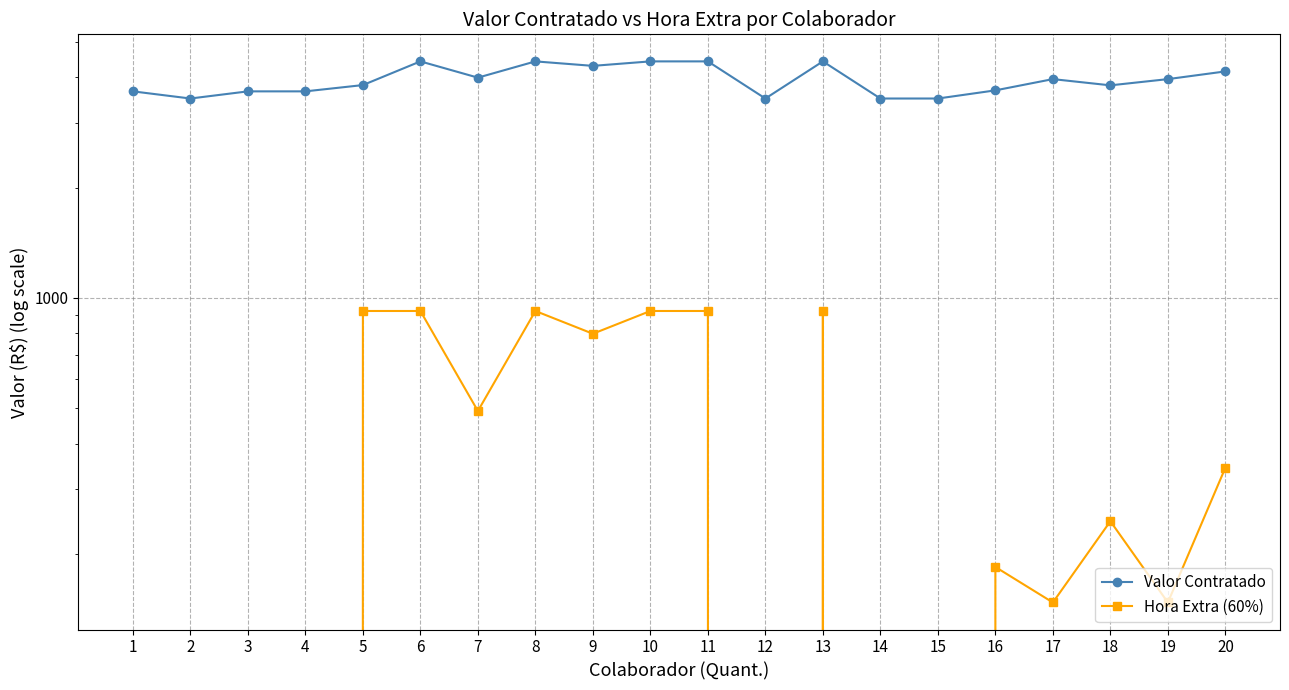

What is the total value across all series at 13?

5346.1